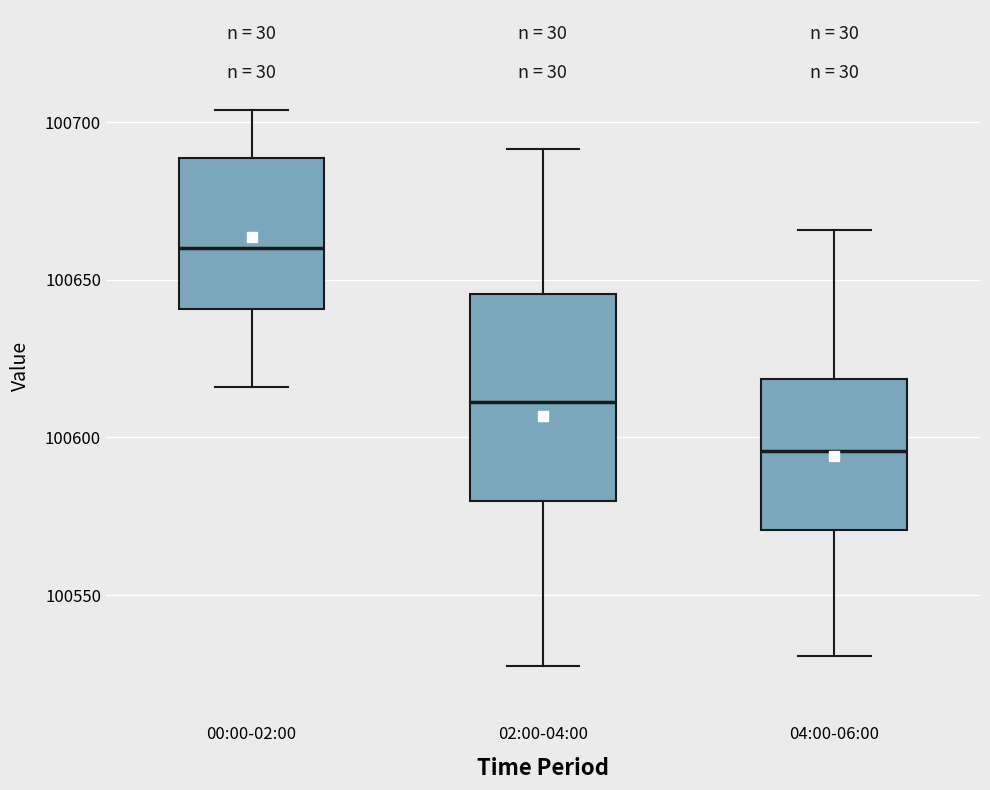

Where is the lower edge of the box for 04:00-06:00 on the y-axis? The values are not printed on the chart, so give them approximately, as read against the axis.

100570